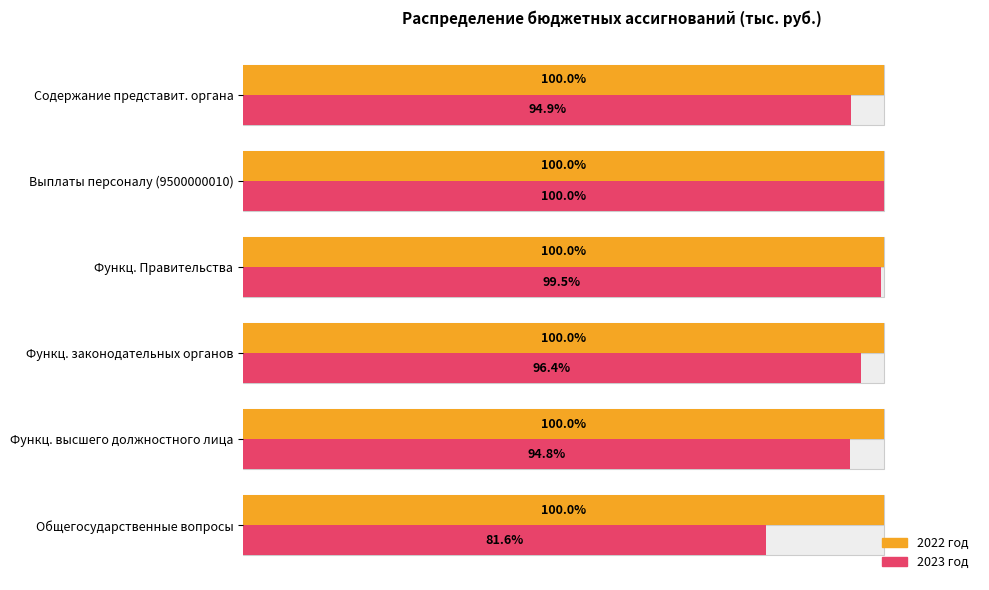

What is the sum of all 2023 год values?

567.2